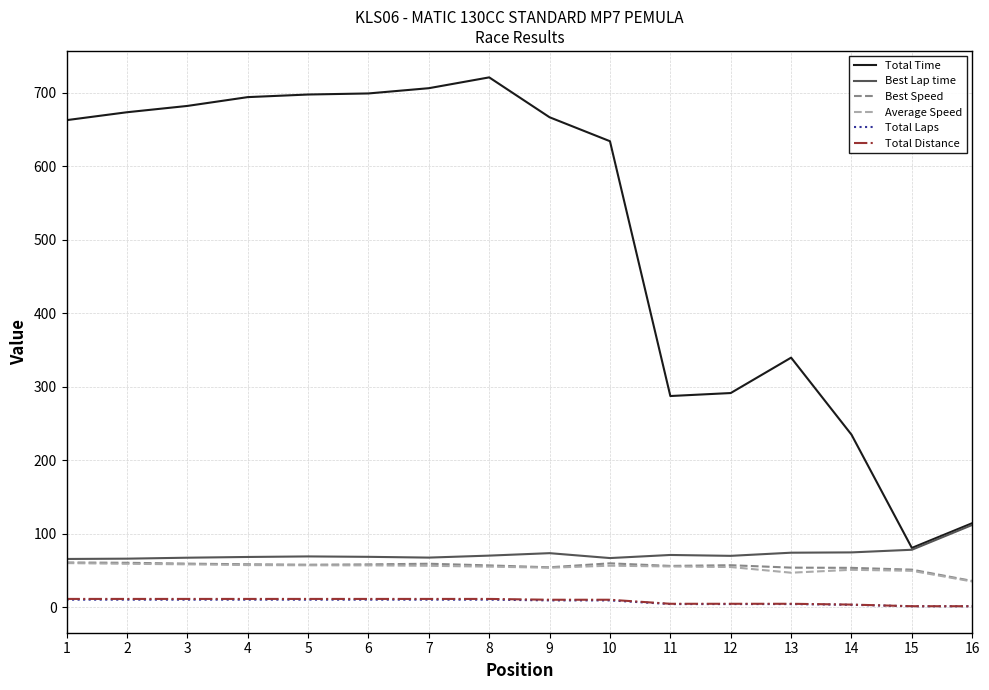

Which series has the largest total across all categories?

Total Time